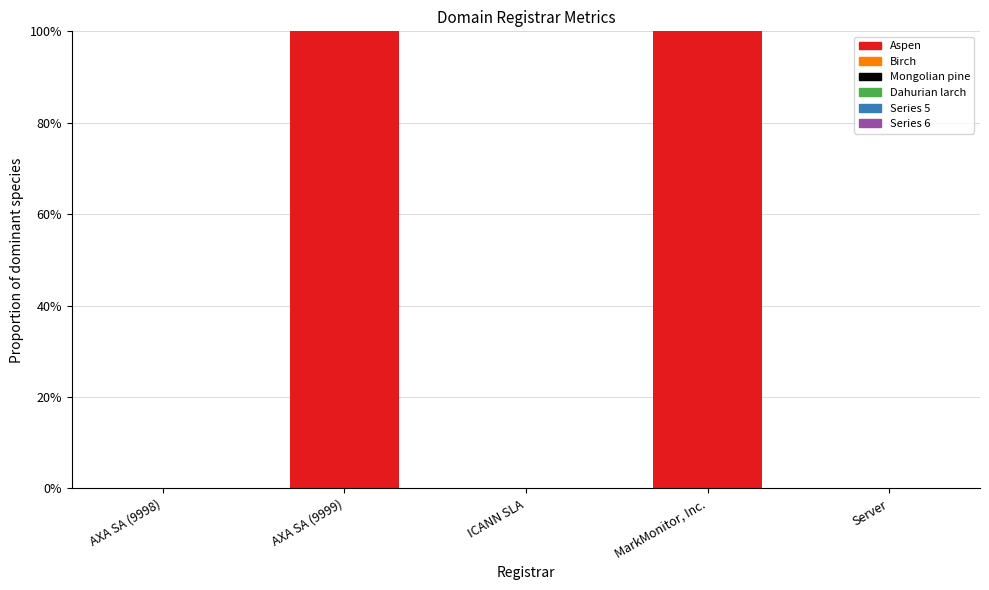

The chart shows a value of 0 at AXA SA (9998). True or false?

True